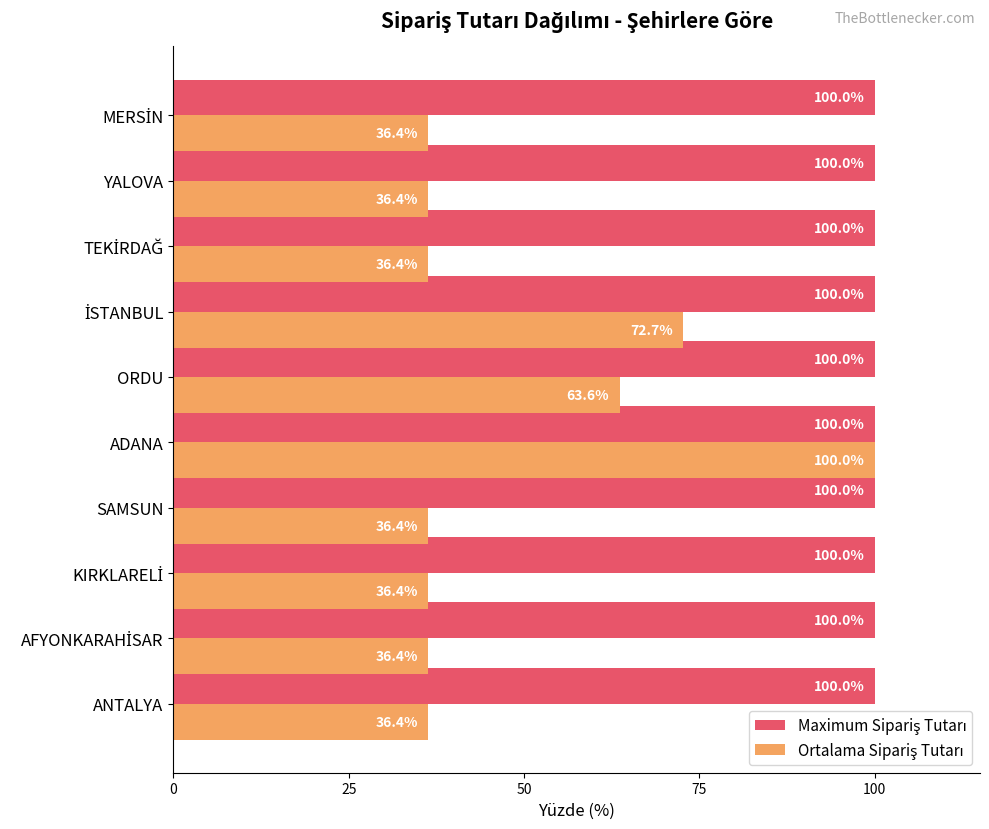

What is the smallest value displayed?

36.4